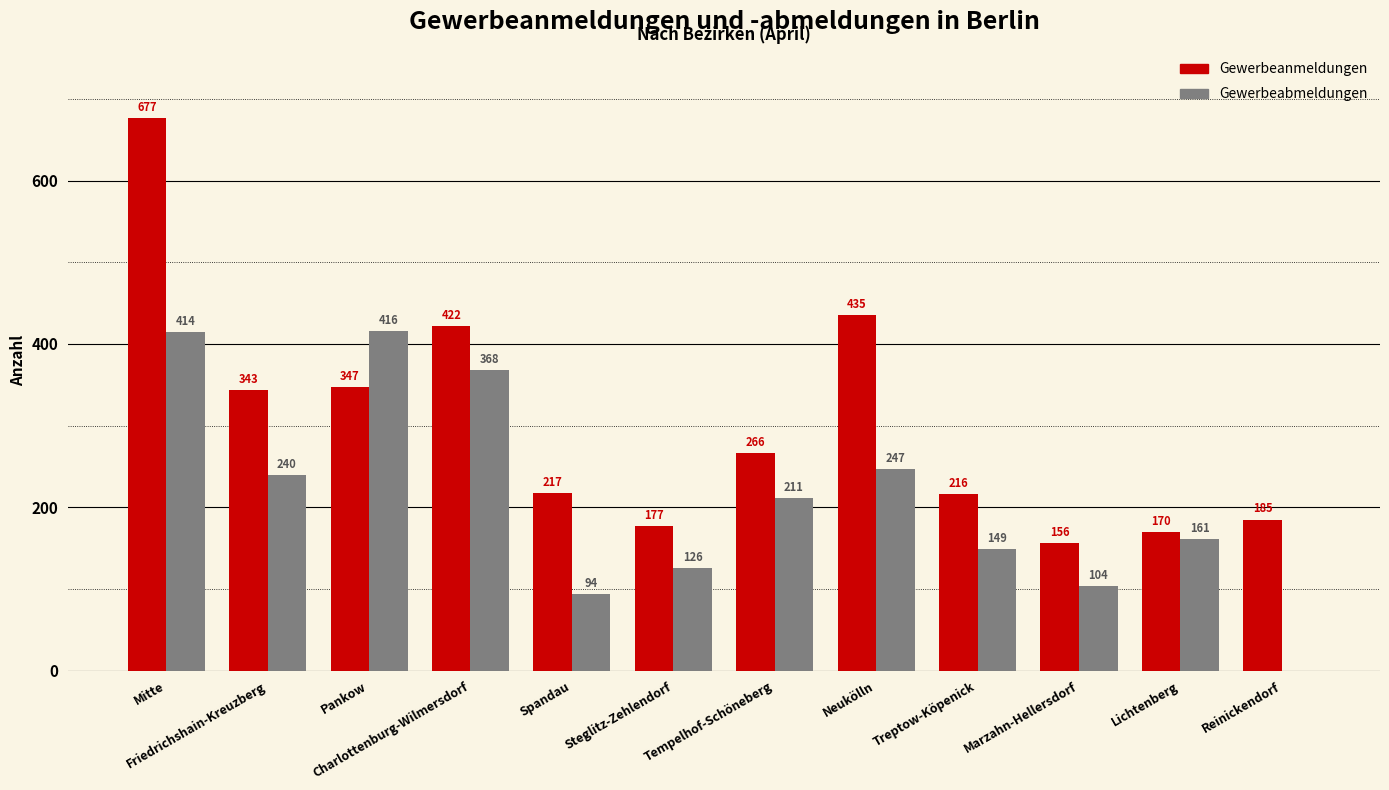

Is the value of Gewerbeanmeldungen at Lichtenberg greater than the value of Gewerbeabmeldungen at Tempelhof-Schöneberg?

No